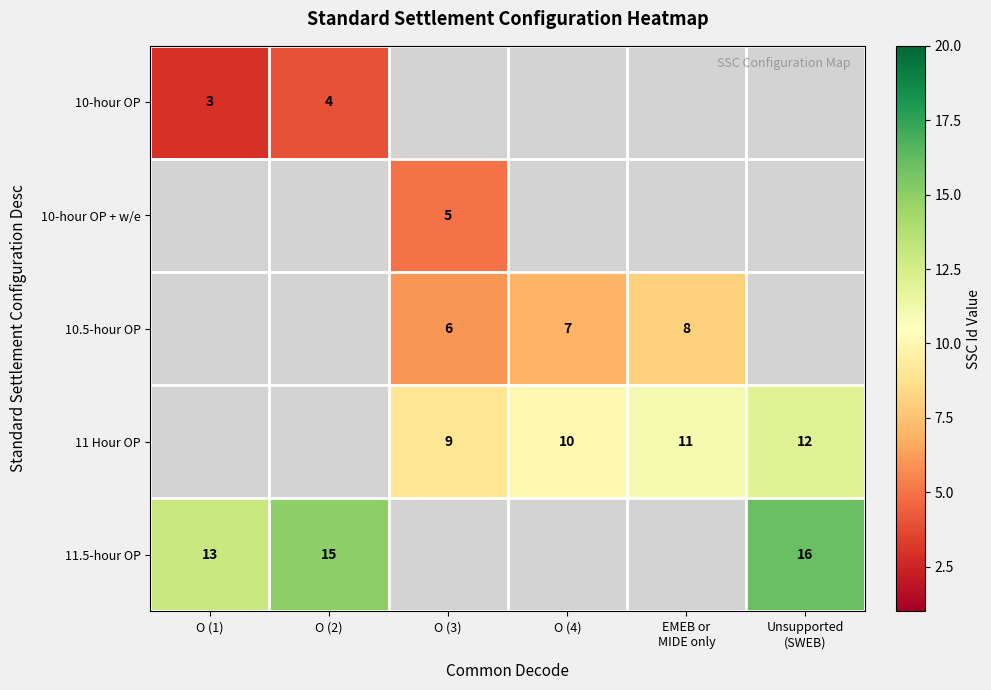

Is it true that 10-hour OP equals 4 at O (2)?

True